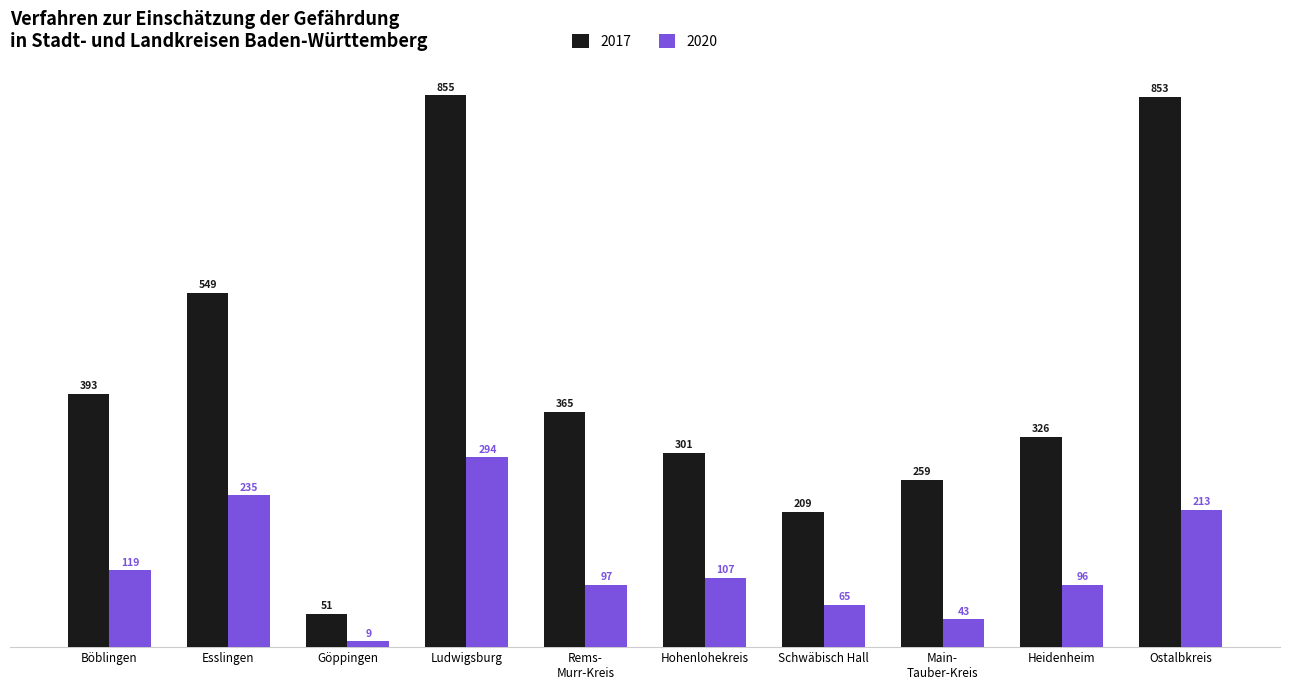

Count the number of data series in this chart.

2